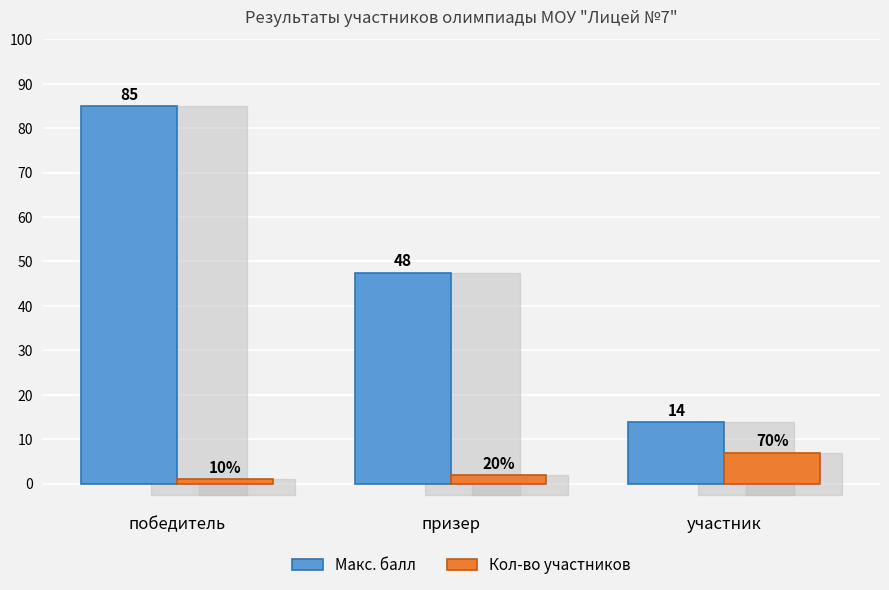

How many Кол-во участников values are between 1 and 7?

3